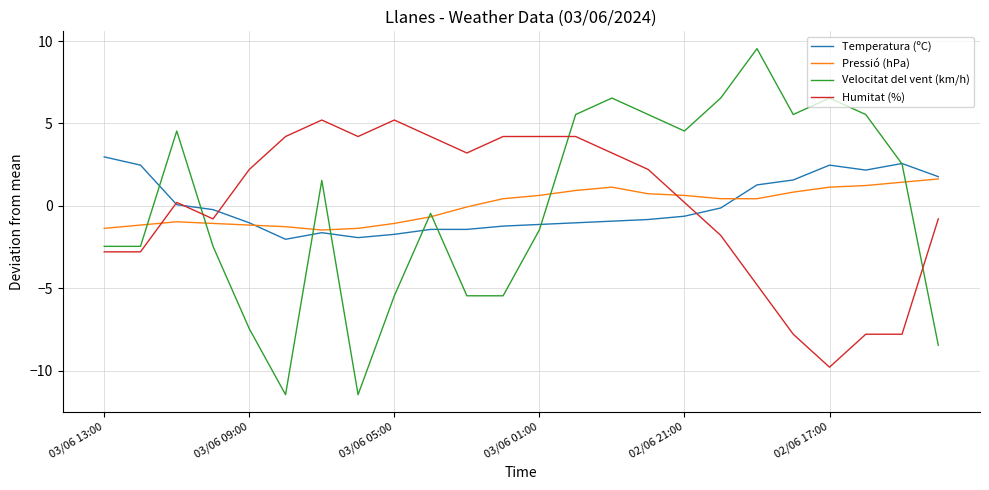

Which series has the largest range (max minus min)?

Velocitat del vent (km/h)